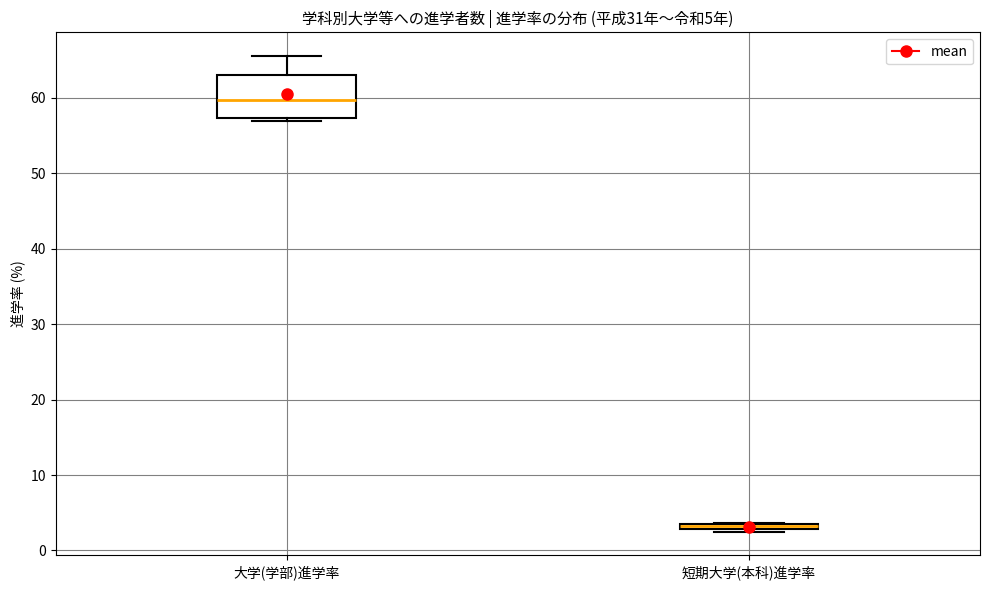

Which box is the tallest, from its lower edge to its upper edge?

大学(学部)進学率